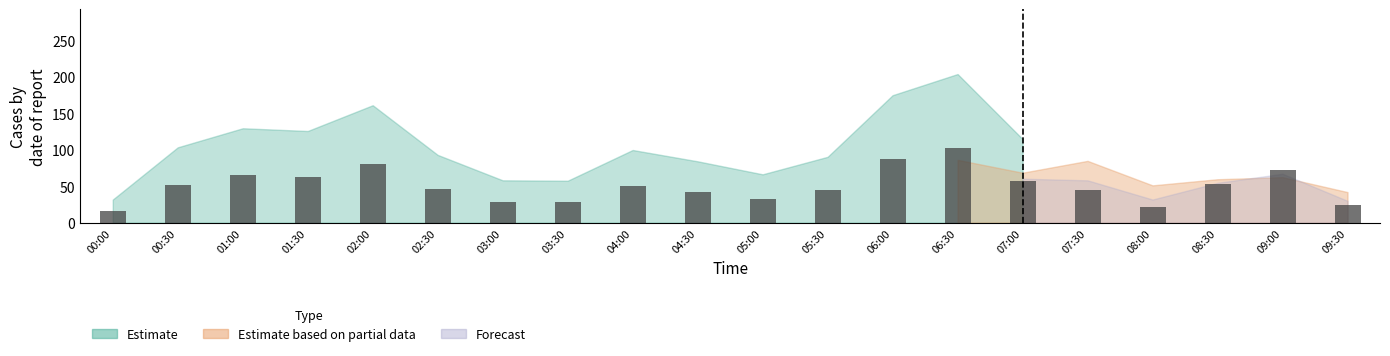

How many categories are shown in the chart?

20